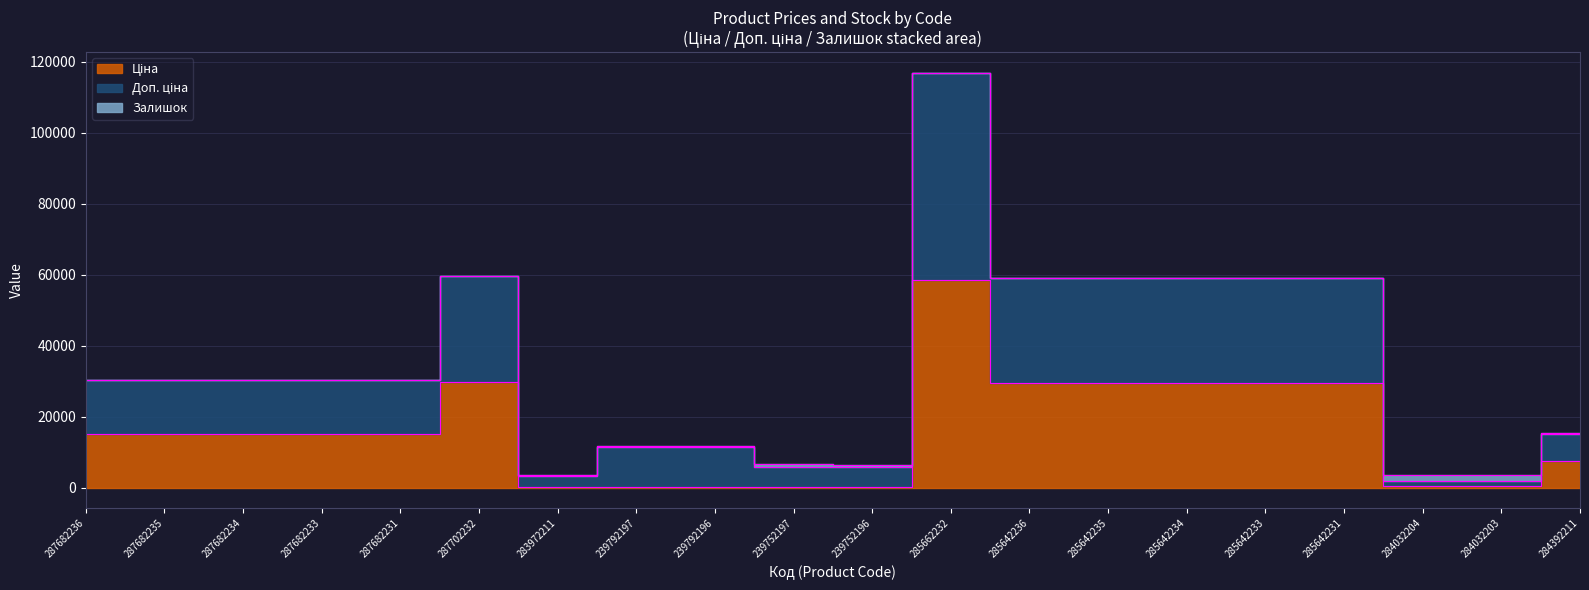

What is the label of the 14th point from the left?

285642235